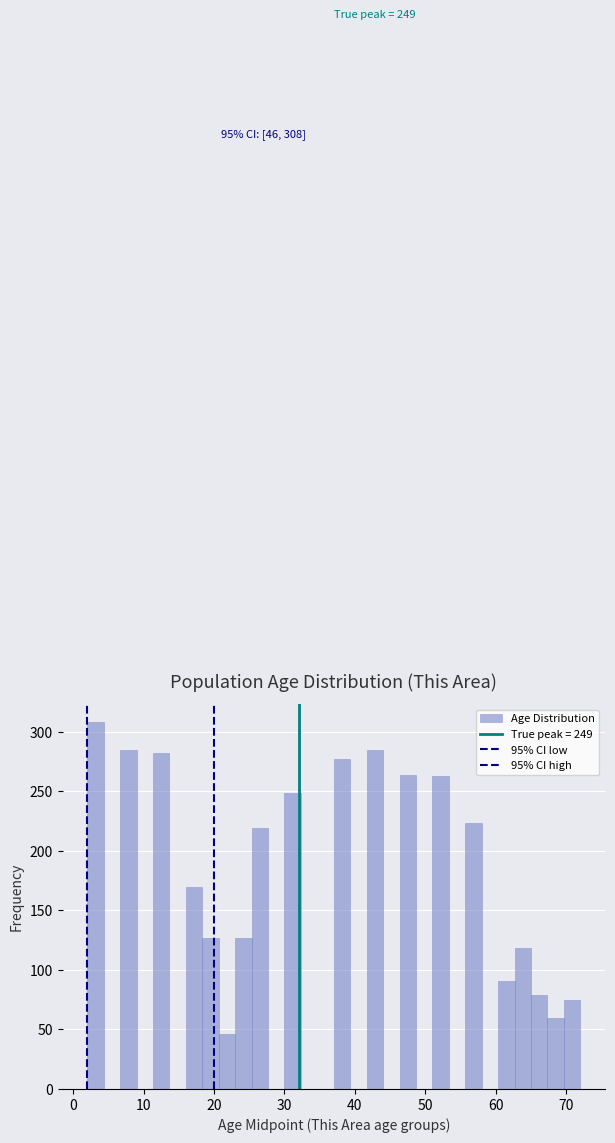

Around what value on the x-axis is the tallest bar? Give the approximate position of its centre, as read against the axis.

3